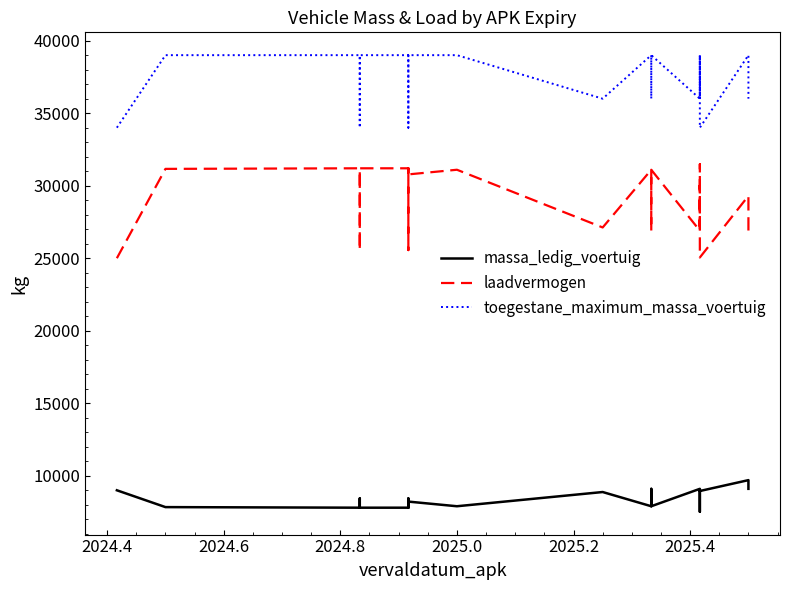

What is the label of the 32nd point from the right?

2024.6